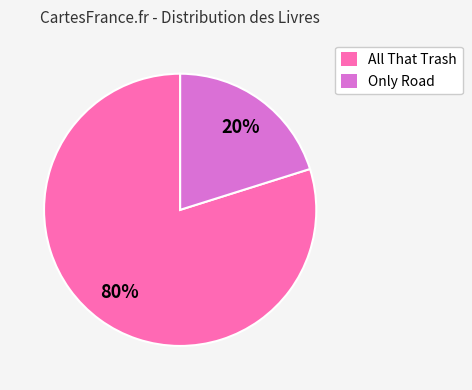

Rank the categories by value from highest to lowest.

All That Trash, Only Road